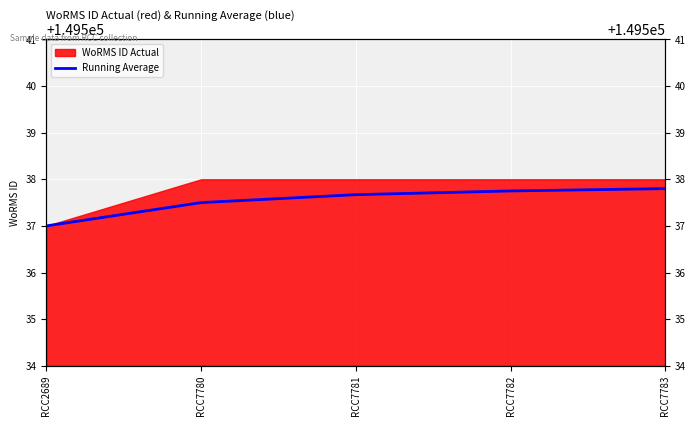

Which category has the lowest value across all series?

RCC2689